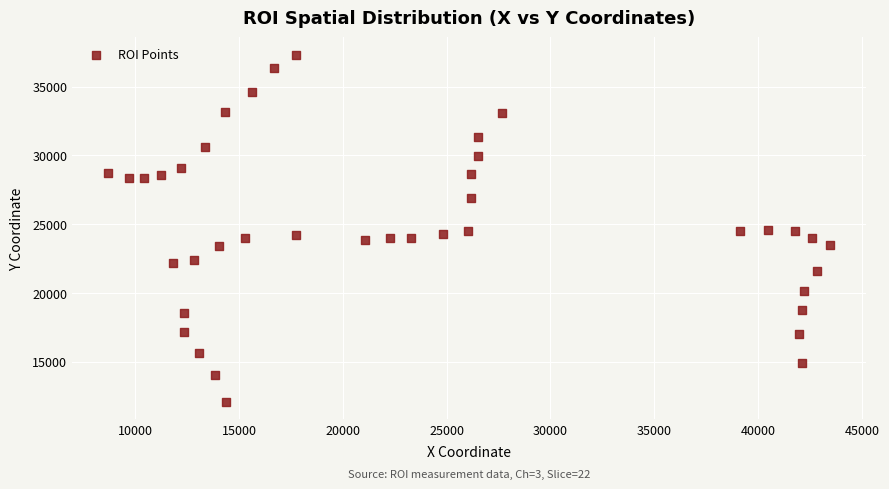

What is the range of X values (max minus min)?

34771